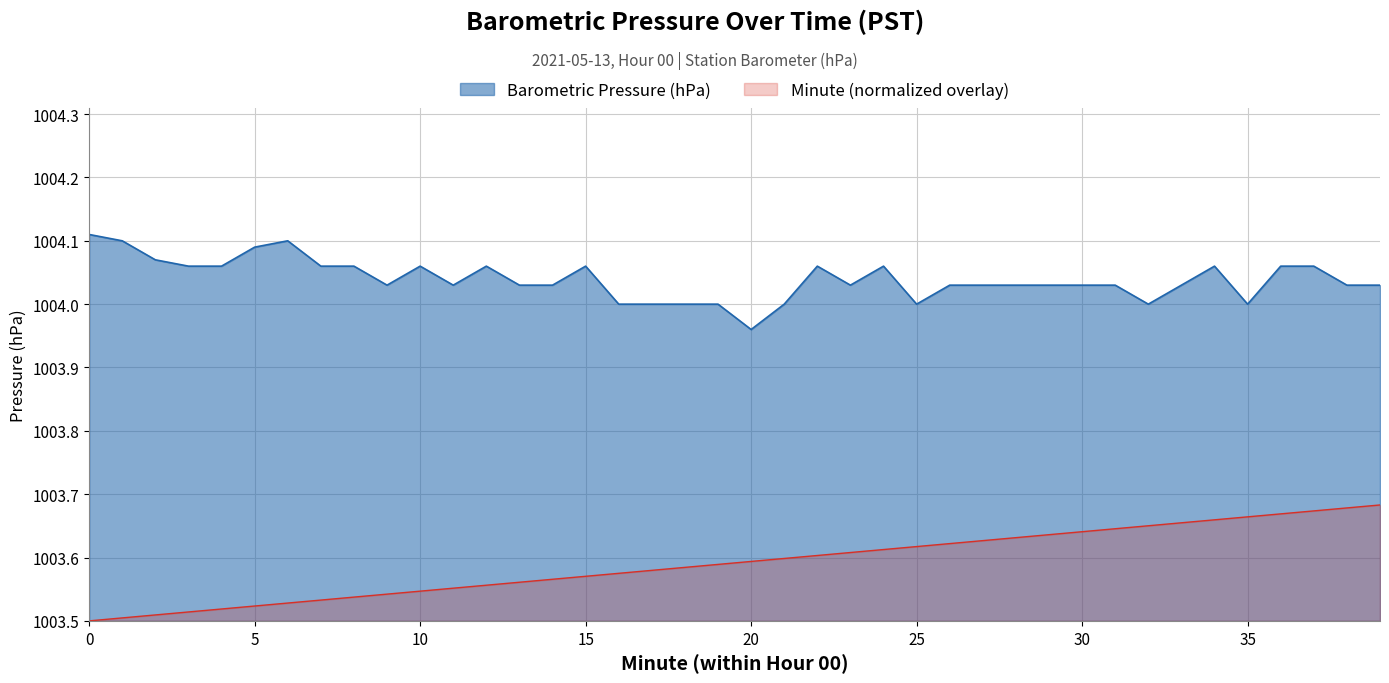

In Barometric Pressure (hPa), how many points are higher than both neighbors (excluding endpoints)?

7